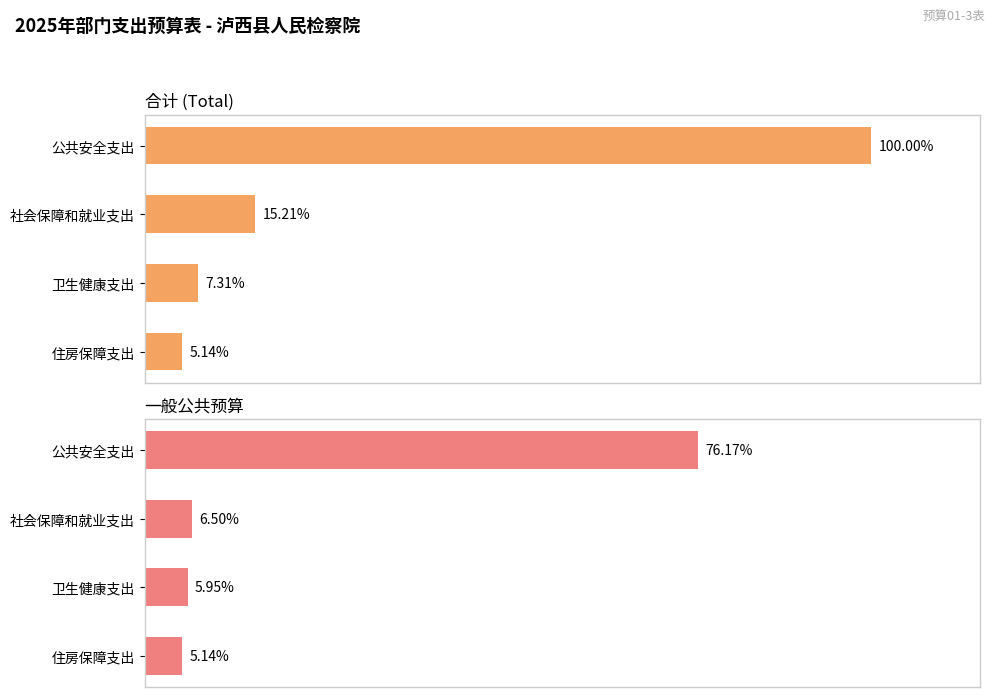

How many data points does each series have?

4